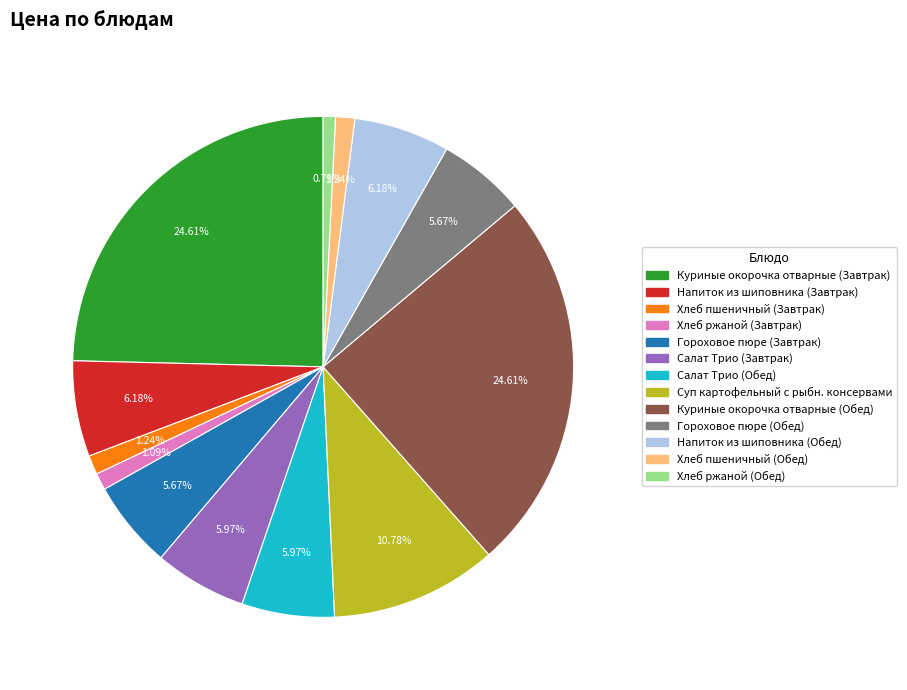

Is the sum of Напиток из шиповника (Завтрак) and Гороховое пюре (Обед) greater than half?

No